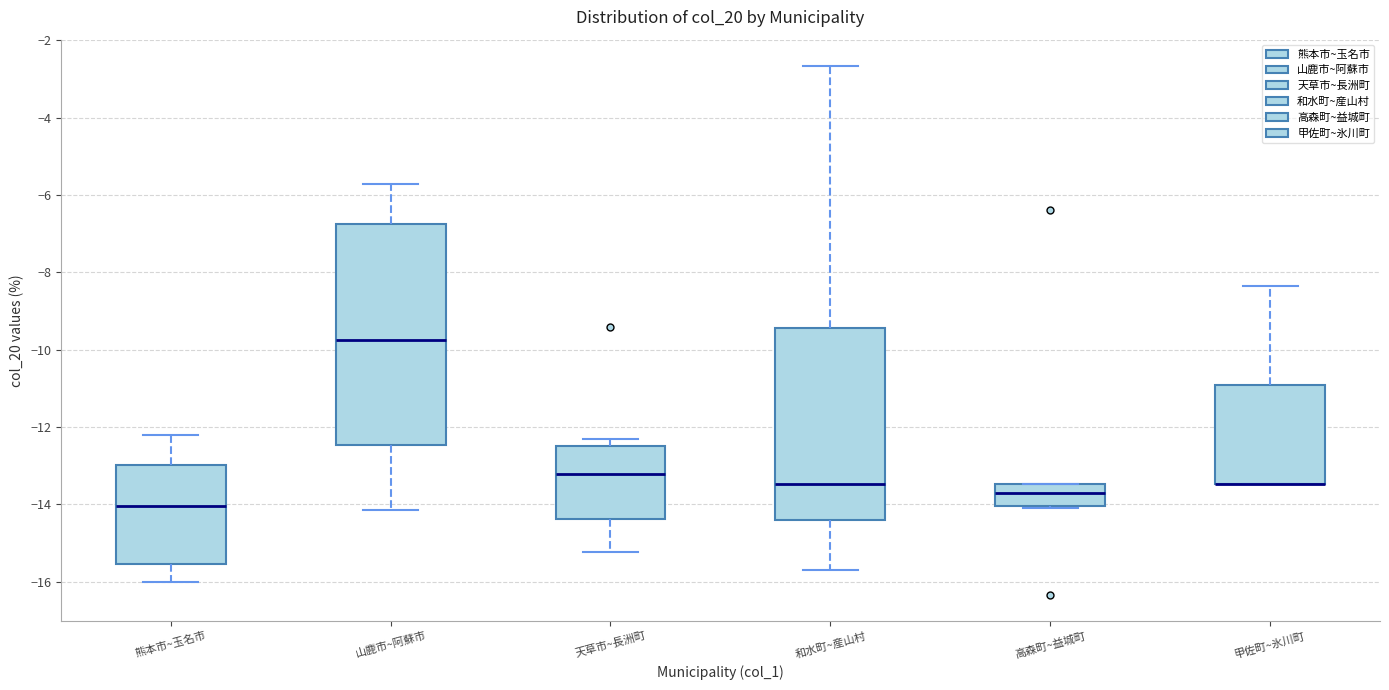

Reading left to right, transcribe this box plot: for each box, give where its median line is, the range the box spans, and where its two whiskers end, as read against the y-axis. The values are not printed on the chart, so give them approximately, as read against the axis.

熊本市~玉名市: median -14.0, box -15.6 to -13.0, whiskers -16.0 to -12.2
山鹿市~阿蘇市: median -9.8, box -12.4 to -6.8, whiskers -14.2 to -5.8
天草市~長洲町: median -13.2, box -14.4 to -12.4, whiskers -15.2 to -12.4 (just above the box's upper edge)
和水町~産山村: median -13.4, box -14.4 to -9.4, whiskers -15.6 to -2.6
高森町~益城町: median -13.8, box -14.0 to -13.4, whiskers -14.0 to -13.4
甲佐町~氷川町: median -13.4 (drawn on the box's lower edge), box -13.4 to -11.0, whiskers -13.4 to -8.4